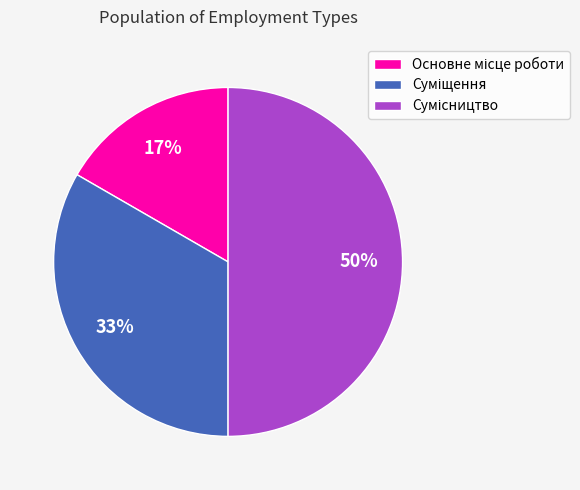

To the nearest percent, what is the difference between the largest and smallest slice percentages?

33%